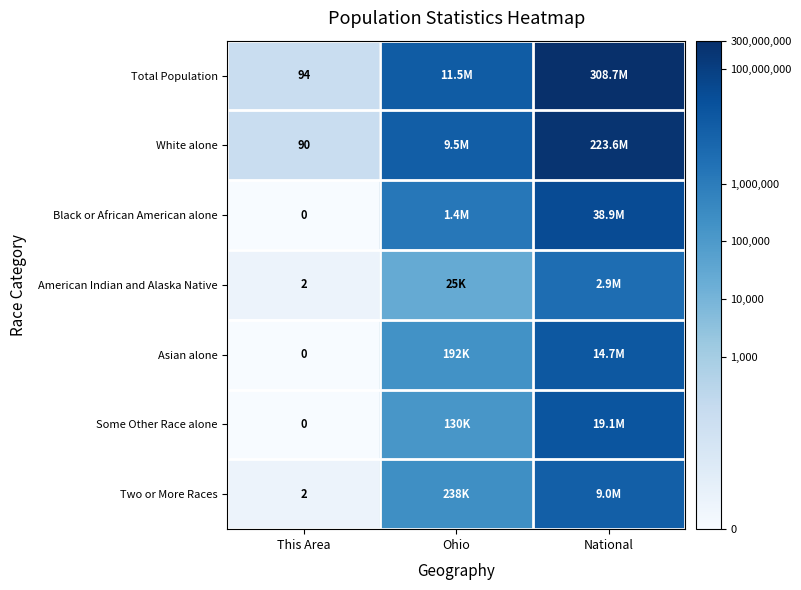

Count the number of categories in the chart.

3